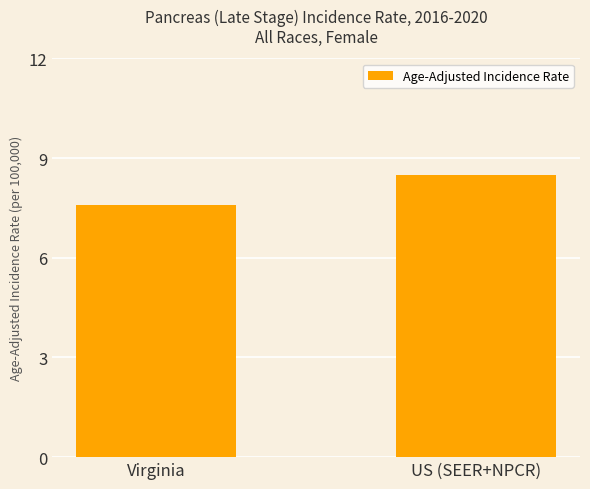

At which category does the chart reach its minimum across all series?

Virginia